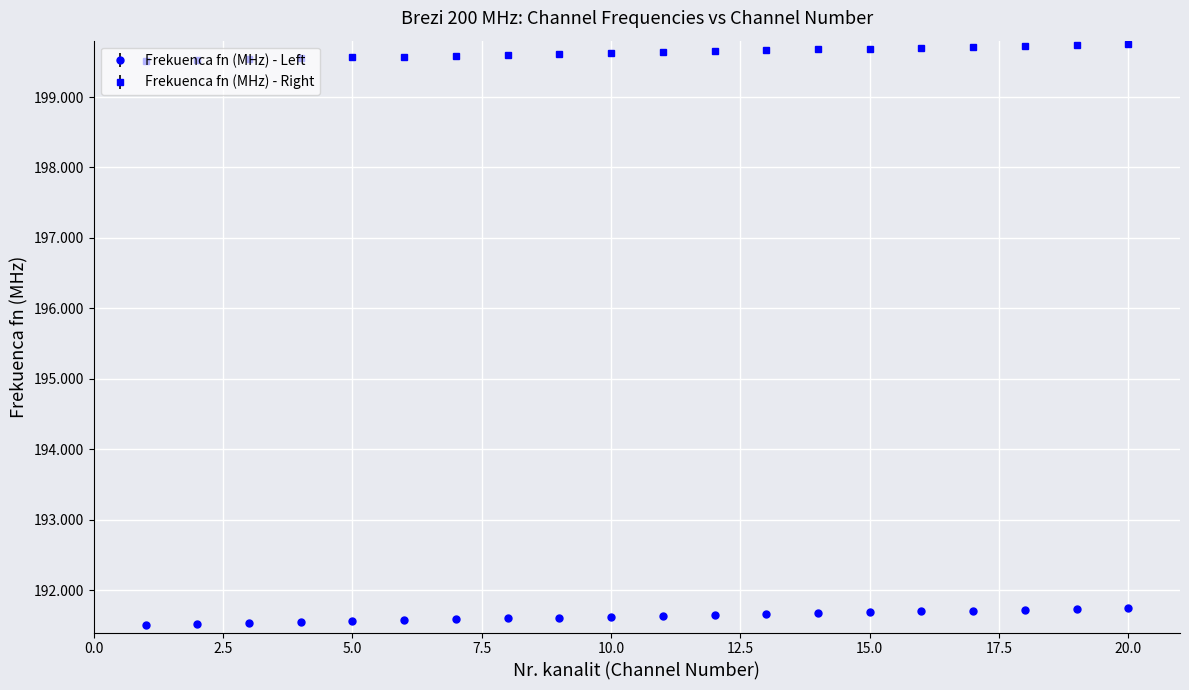

Count the Frekuenca fn (MHz) - Right values in the range 199 to 200.

20